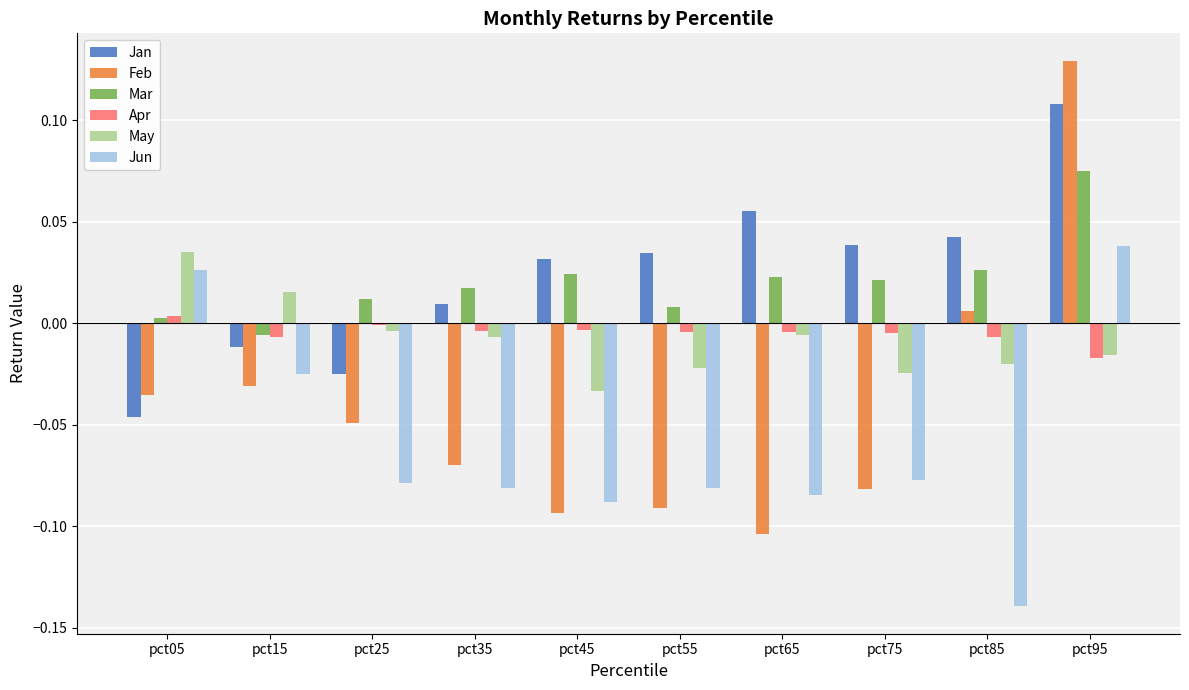

Which series changed the most between pct05 and pct55?

Jun